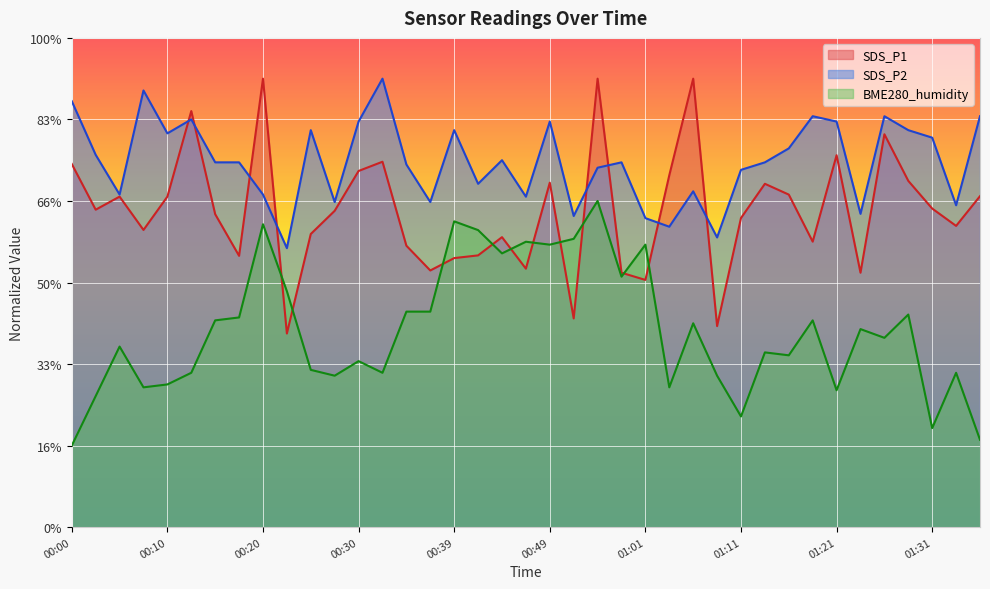

How many intersections are there between SDS_P2 and SDS_P1?

8